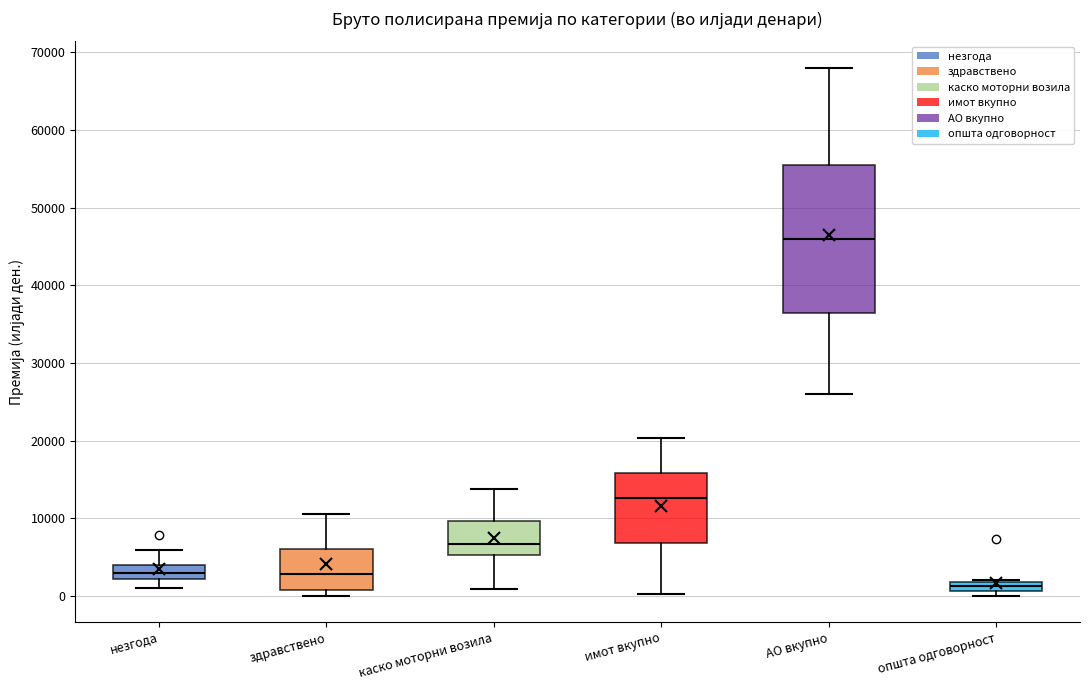

Where is the lower edge of the box for здравствено on the y-axis? The values are not printed on the chart, so give them approximately, as read against the axis.

1000